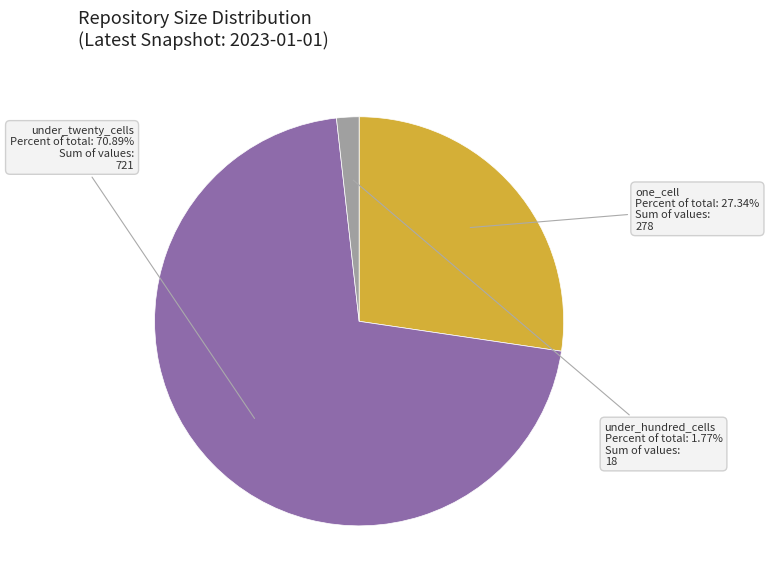

To the nearest percent, what is the combined percentage of under_hundred_cells and under_twenty_cells?

73%